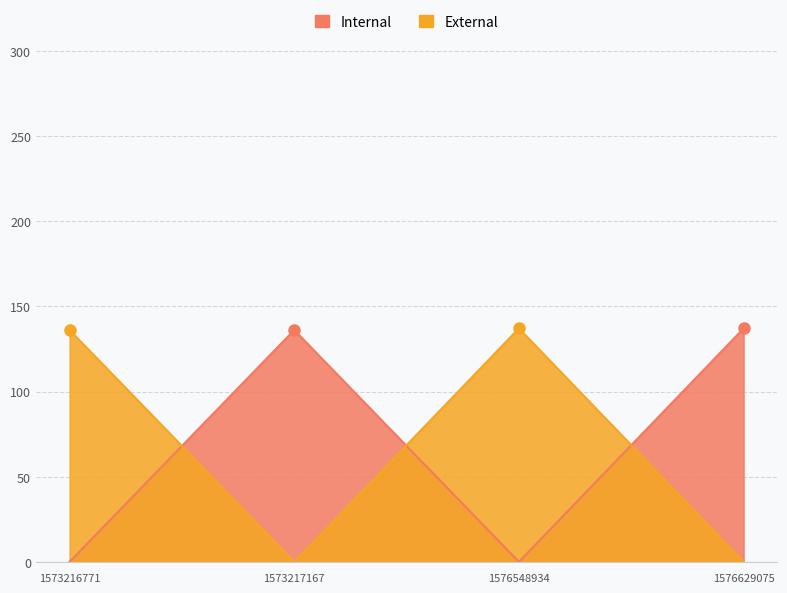

What is the sum of all External values?

273.1